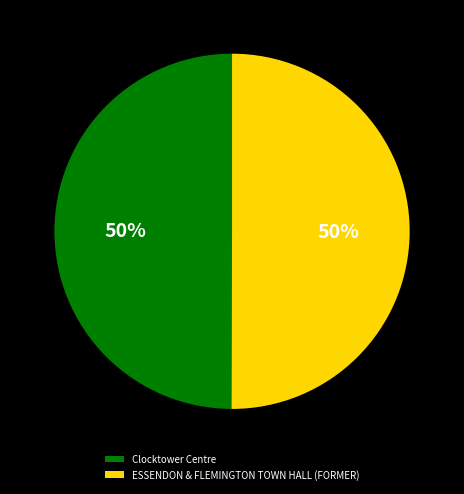

The Clocktower Centre slice represents 40% of the pie. True or false?

False